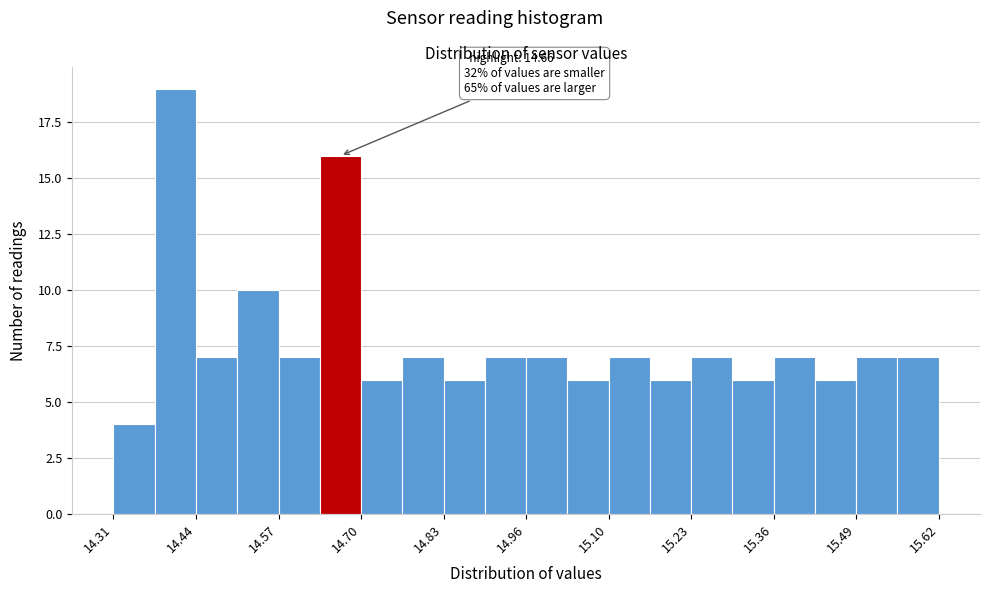

Around what value on the x-axis is the tallest bar? Give the approximate position of its centre, as read against the axis.

14.40